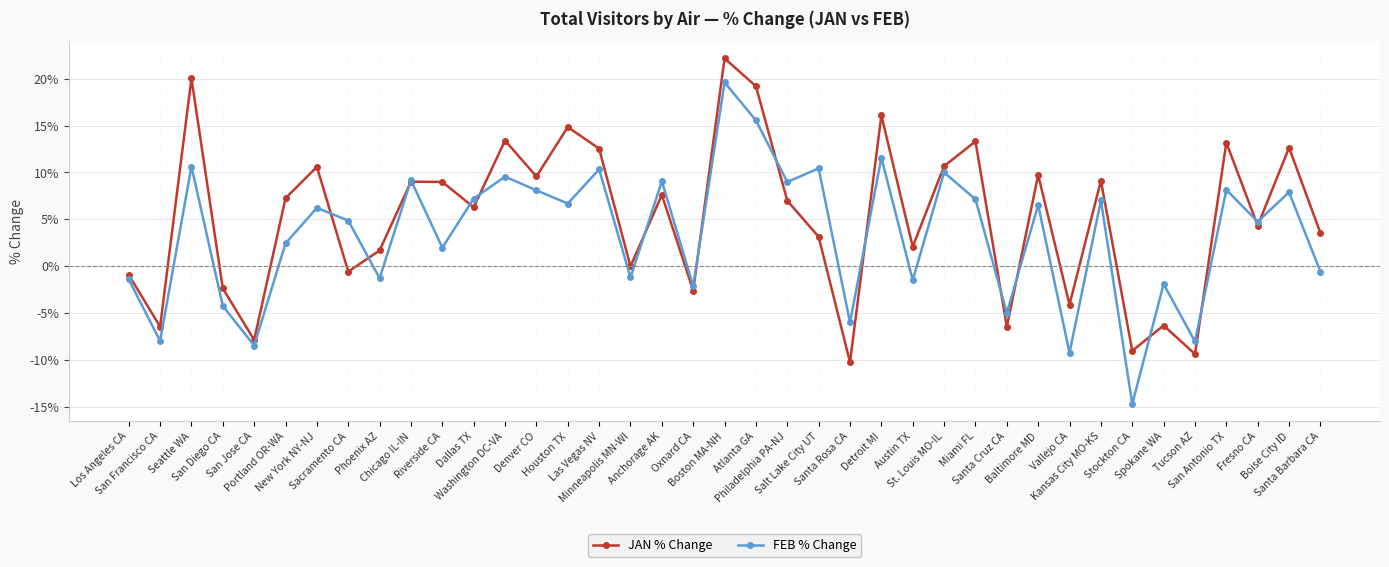

Between St. Louis MO-IL and Baltimore MD, which series saw the biggest shift?

FEB % Change